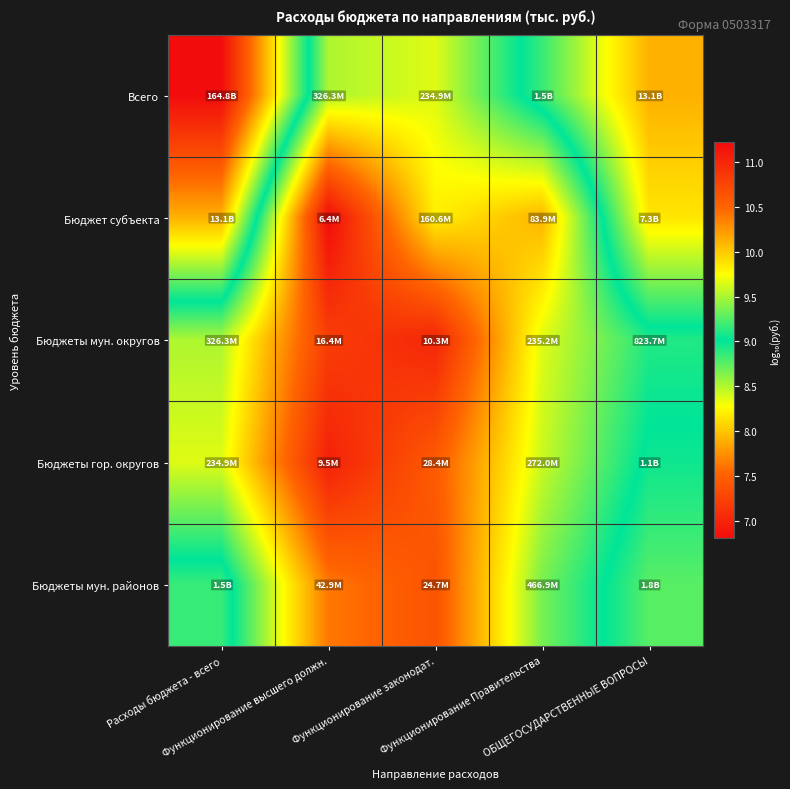

Which series has the largest total across all categories?

Всего